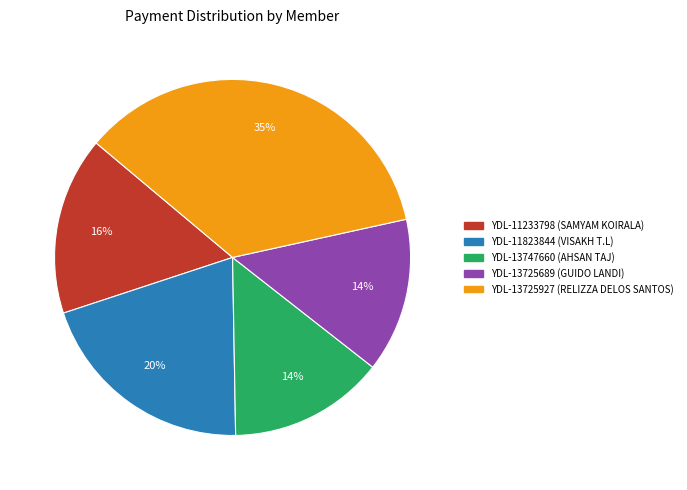

Is there a majority slice in this chart?

No